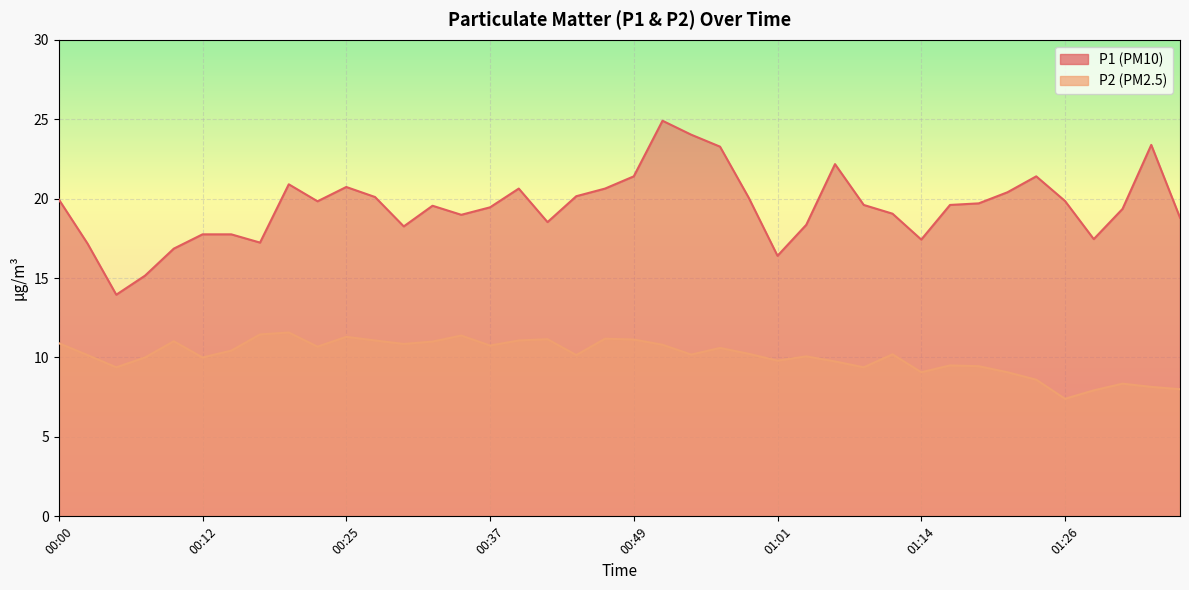

What are all the series names shown in the legend?

P1, P2